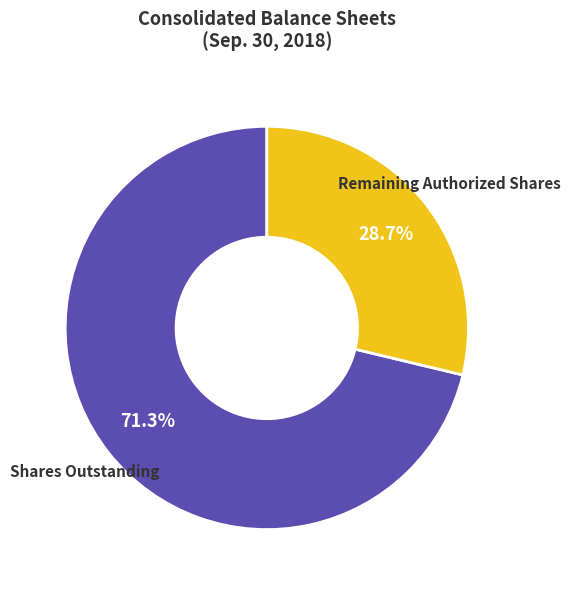

What is the ratio of the value at Remaining Authorized Shares to the value at Shares Outstanding?

0.4